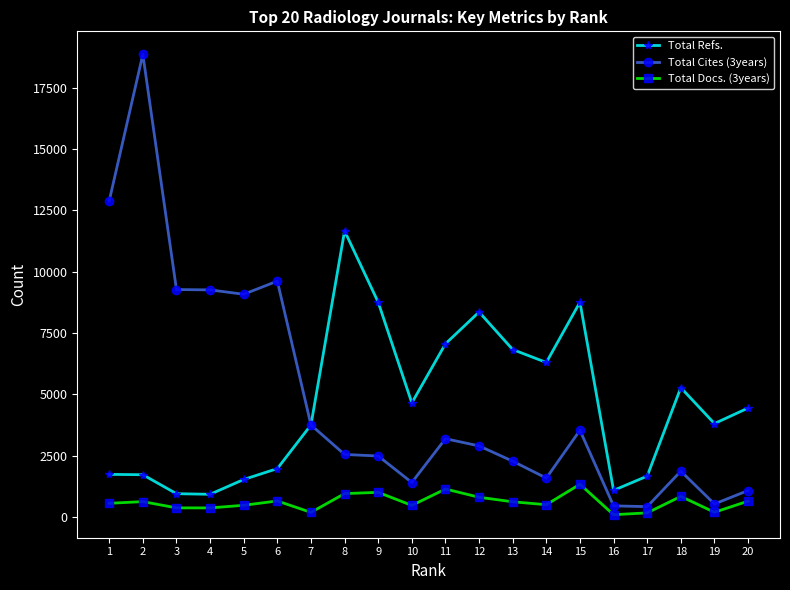

What is the maximum value shown in the chart?

18853